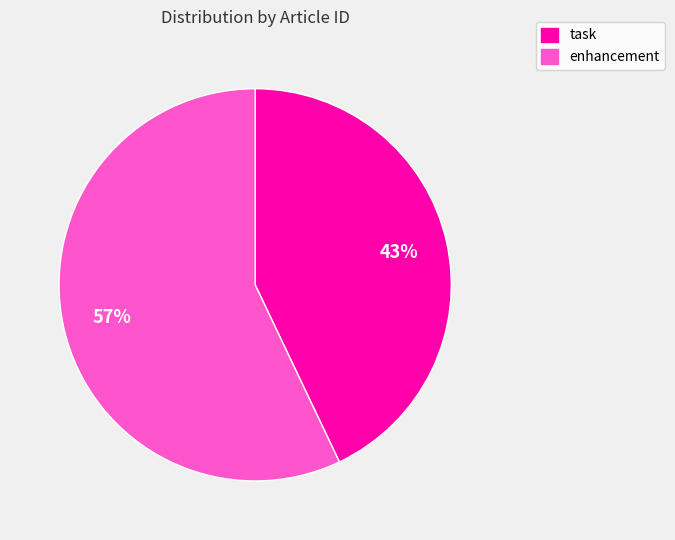

Is there any slice that represents more than half of the pie?

Yes